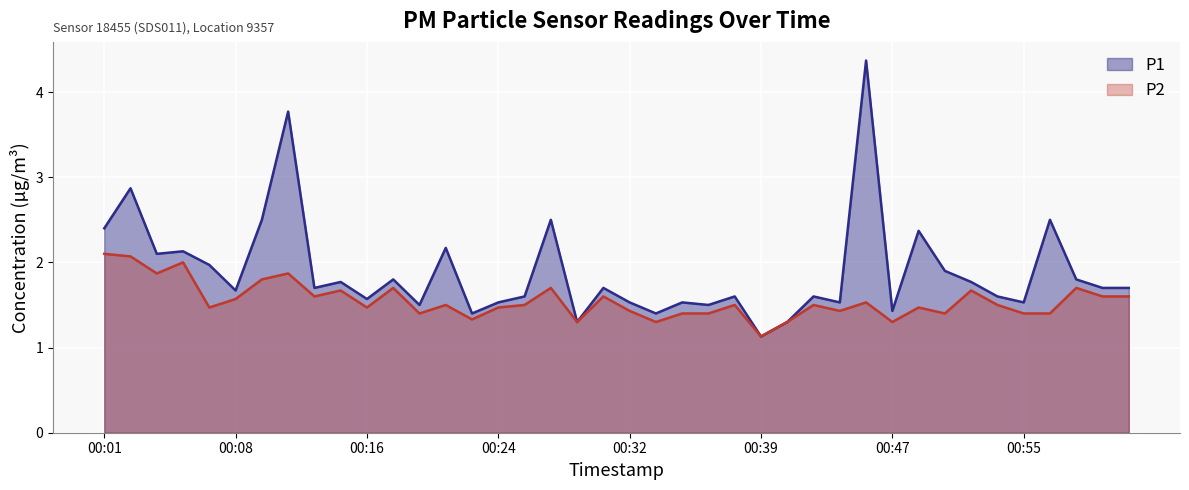

How many interior local peaks does the P1 series have?

14